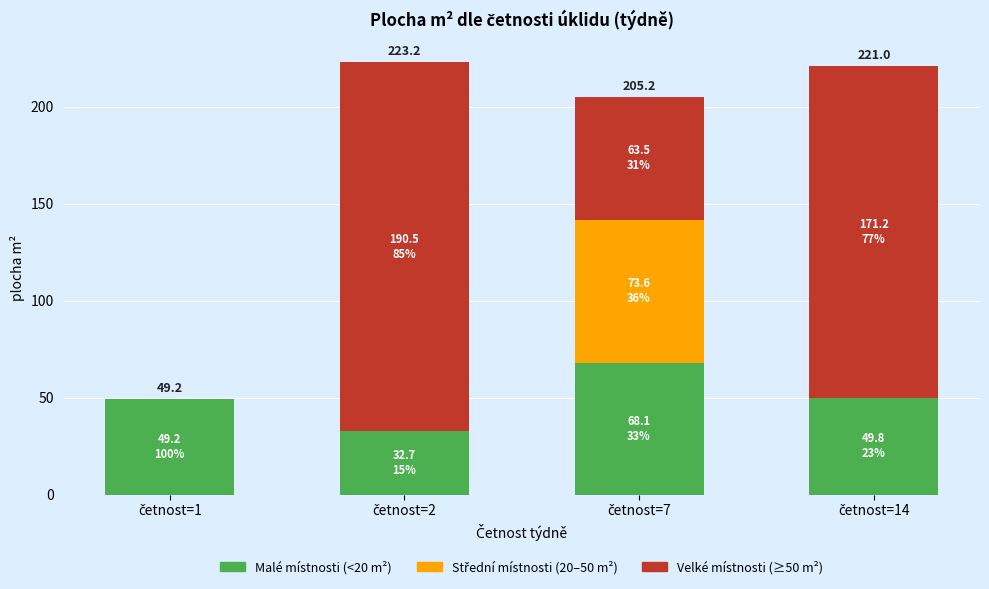

What is the sum of all Malé místnosti (<20 m²) values?

199.8